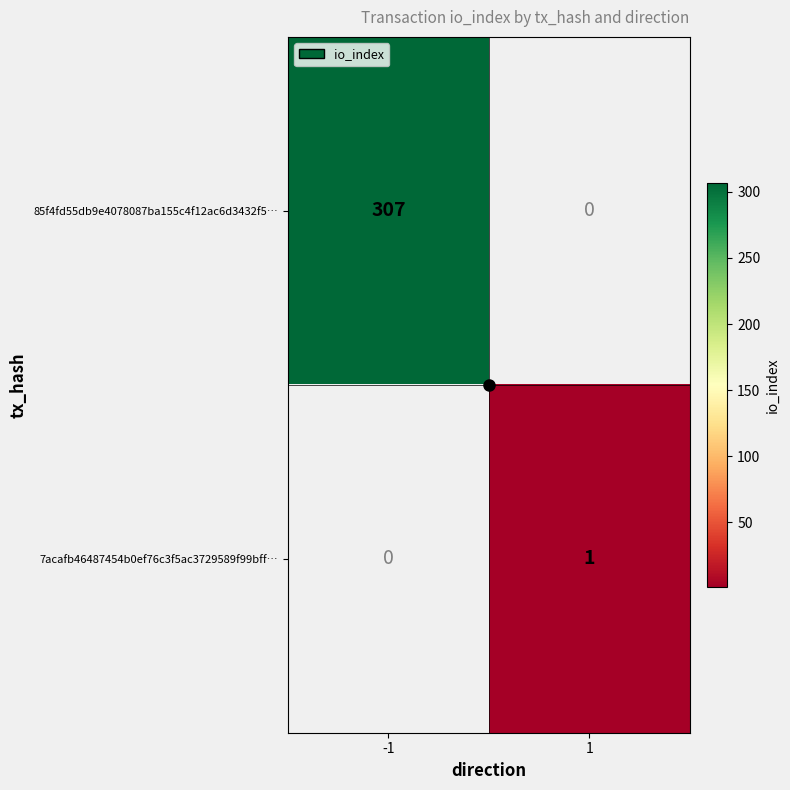

True or false: 85f4fd55db9e4078087ba155c4f12ac6d3432f5… has a value of 193.6 at -1.

False